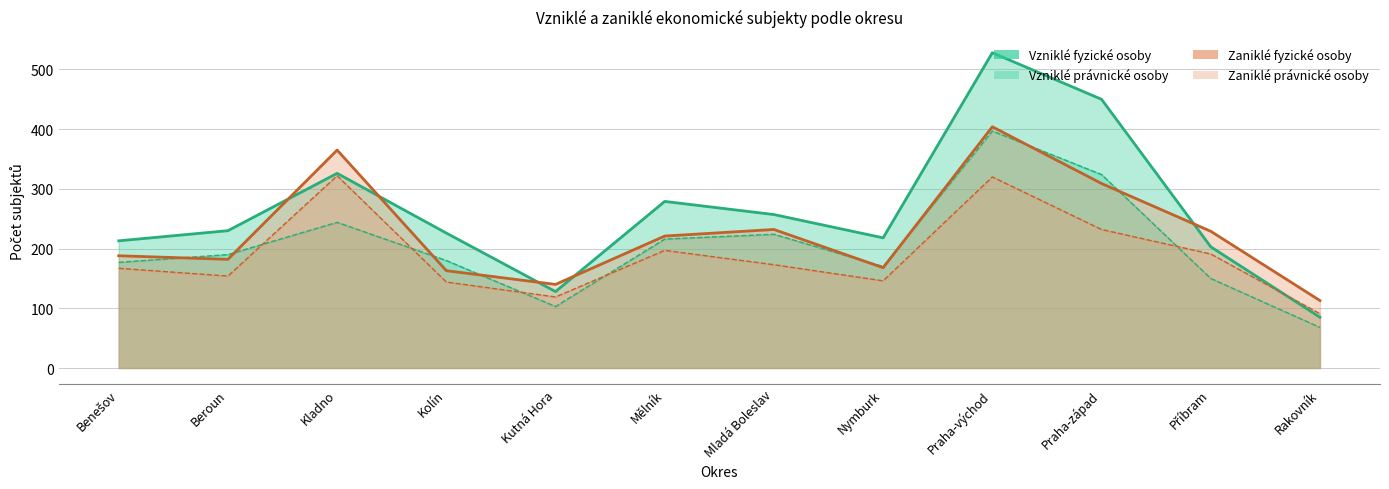

What is the difference between the Vzniklé fyzické osoby values at Mladá Boleslav and Mělník?

8